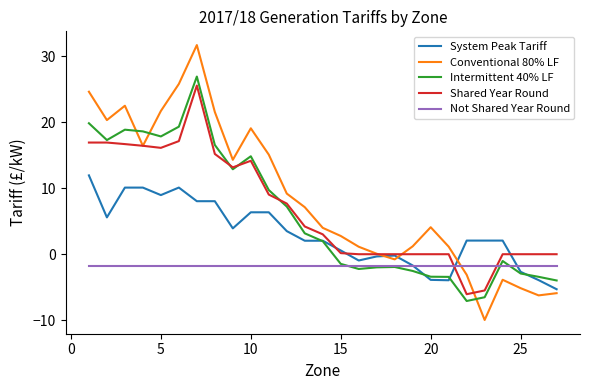

What is the minimum value for Conventional 80% LF?

-10.0